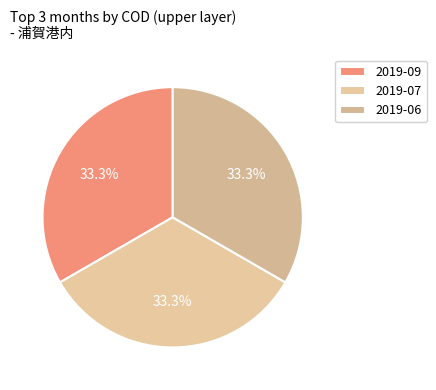

How many slices are in this pie chart?

3